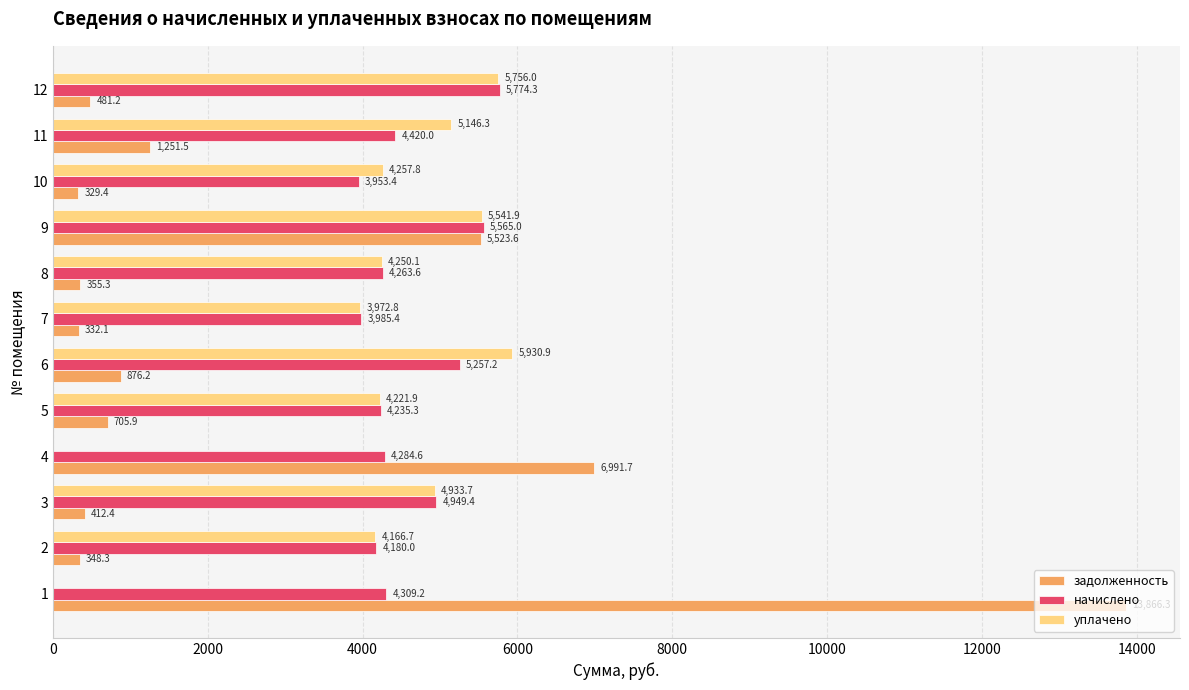

What are all the series names shown in the legend?

задолженность, начислено, уплачено